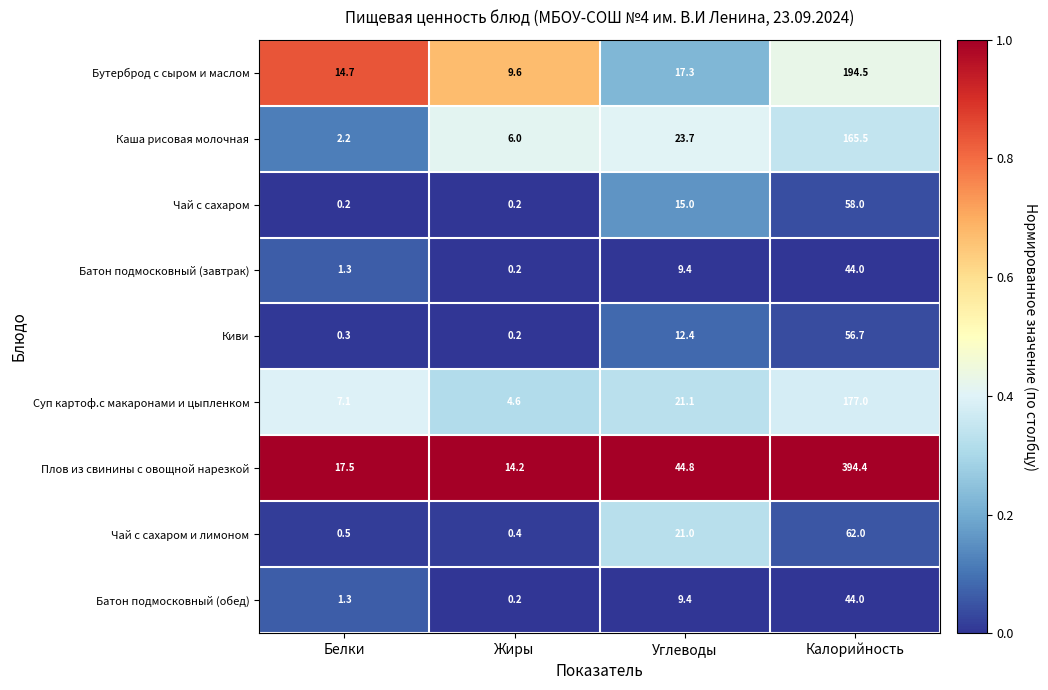

True or false: Батон подмосковный (обед) has a value of 30.4 at Калорийность.

False